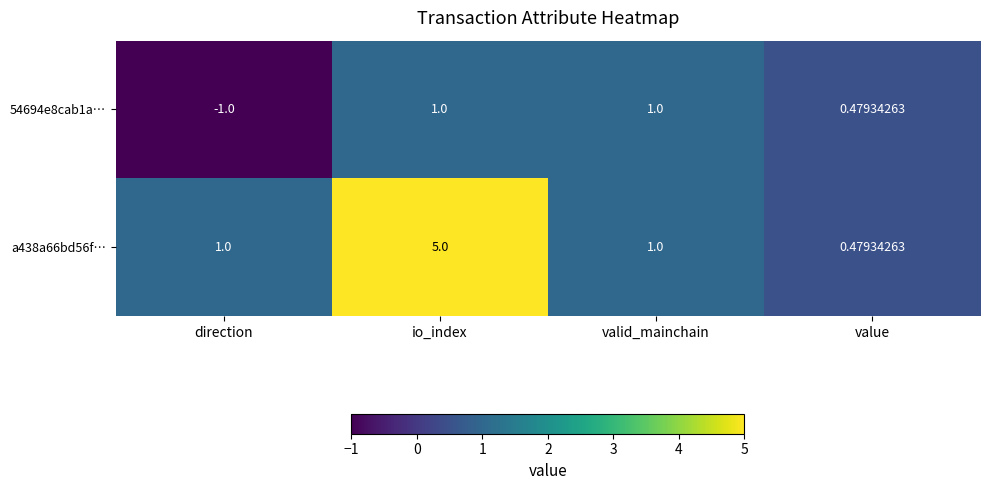

Rank the series by their average value, from lowest to highest.

54694e8cab1a…, a438a66bd56f…